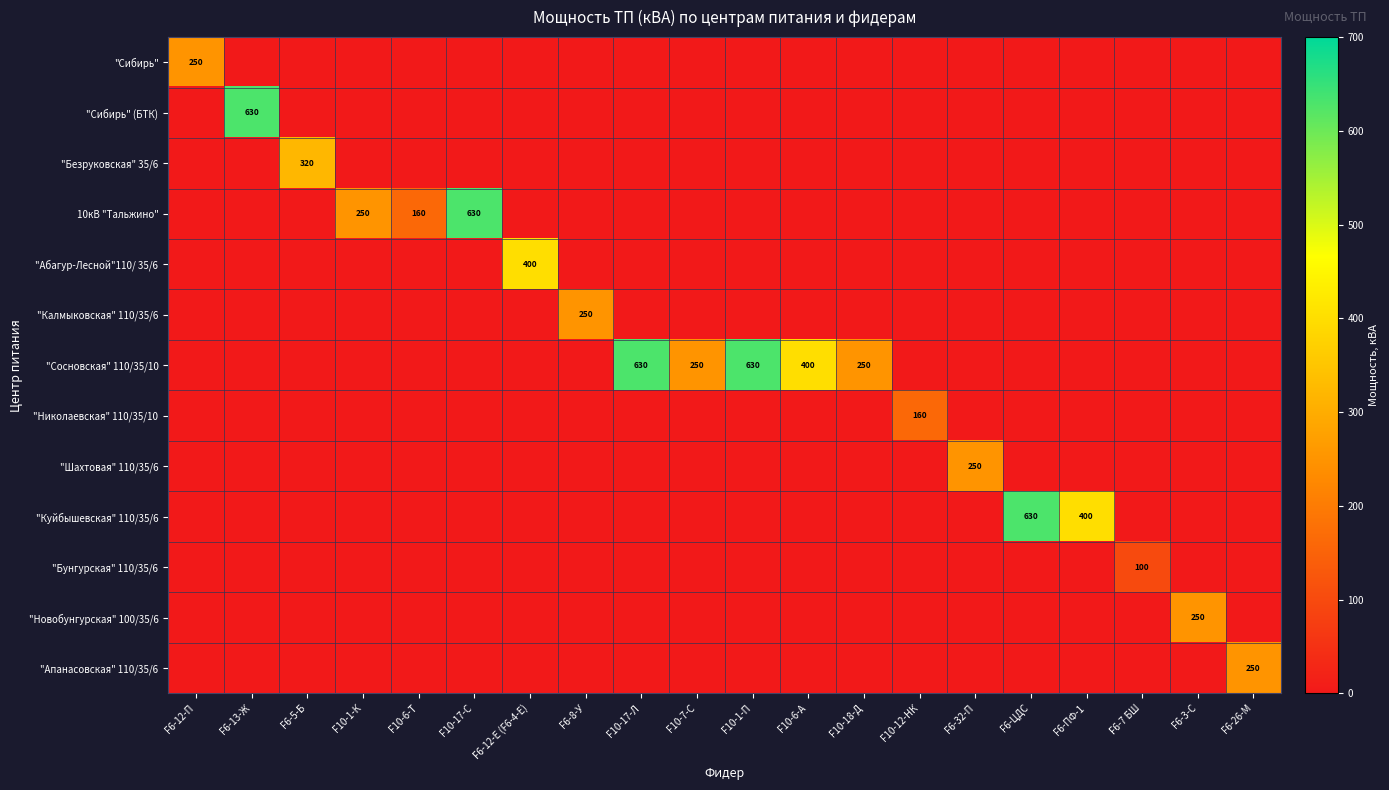

What is the difference between the maximum and minimum values in the "Калмыковская" 110/35/6 series?

250